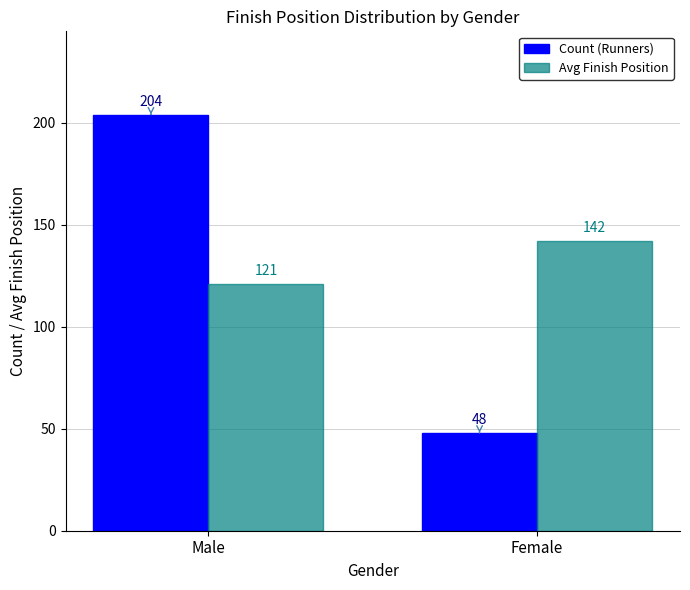

The Count (Runners) series shows 73 at Female. True or false?

False